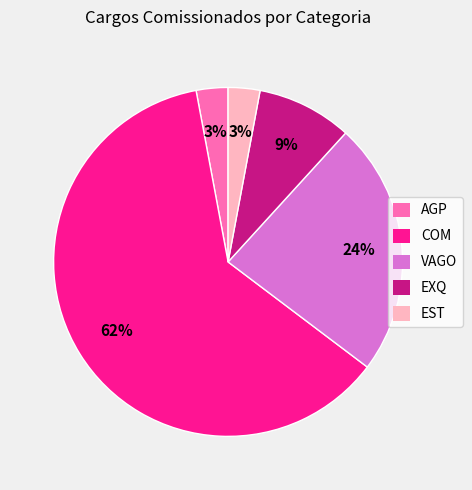

To the nearest percent, what is the average slice percentage?

20%